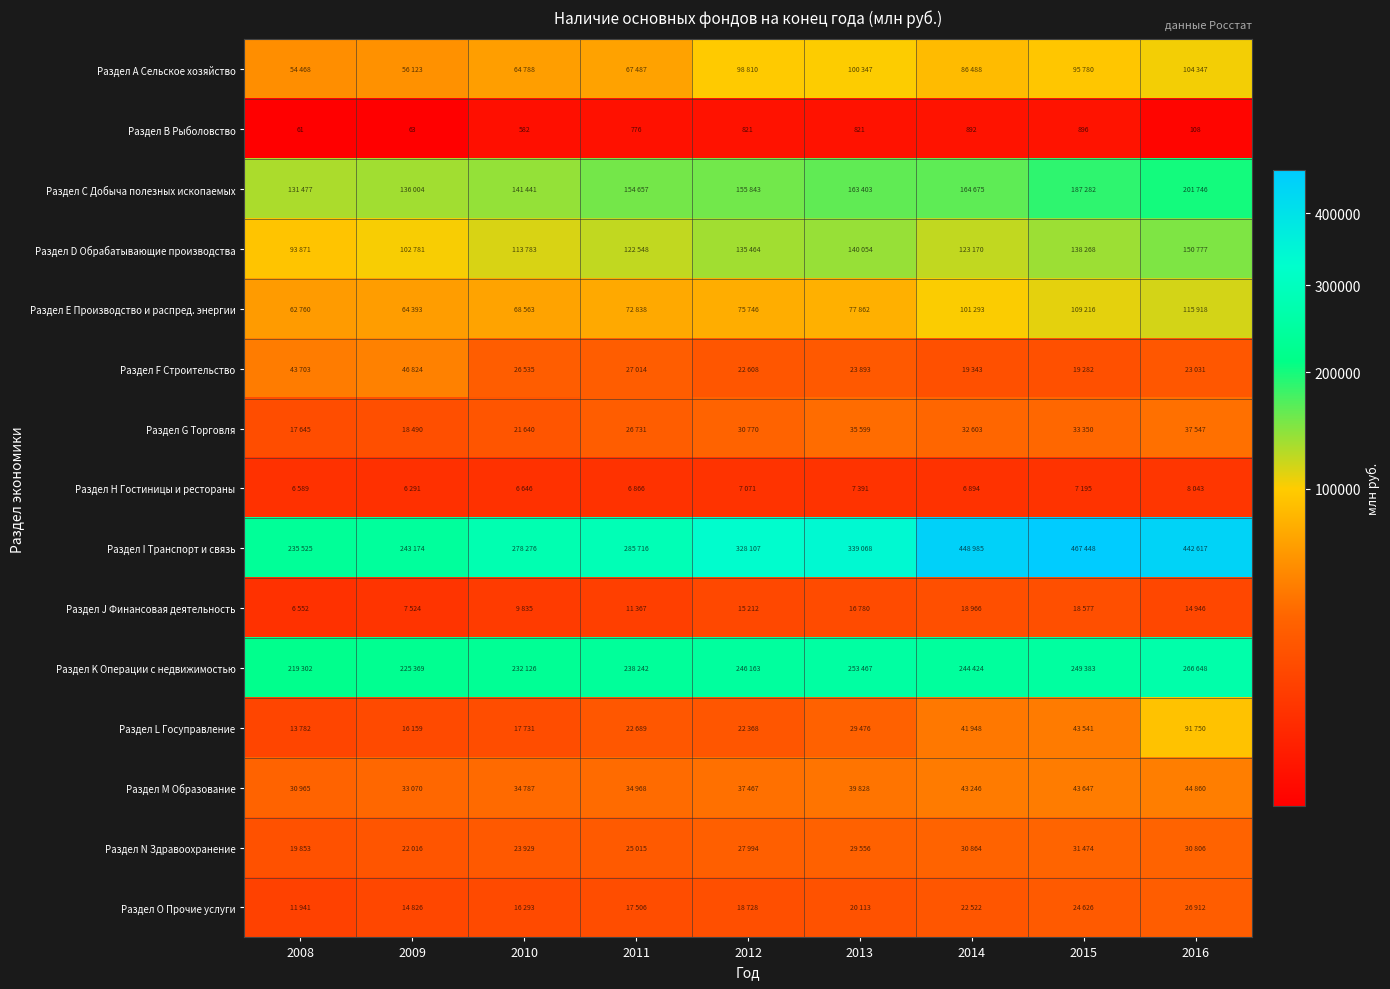

Is the value of Раздел I Транспорт и связь at 2014 greater than the value of Раздел С Добыча полезных ископаемых at 2012?

Yes